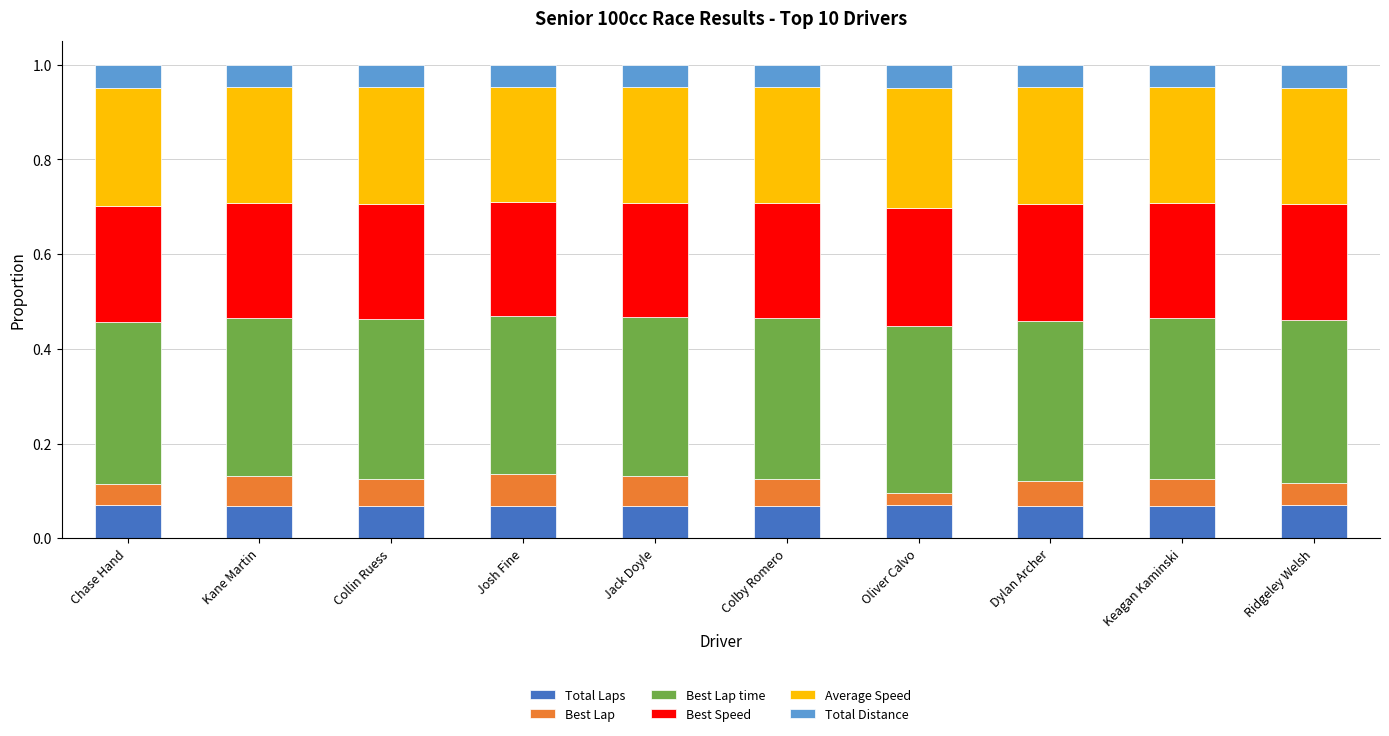

What is the total value across all series at Keagan Kaminski?

1.0